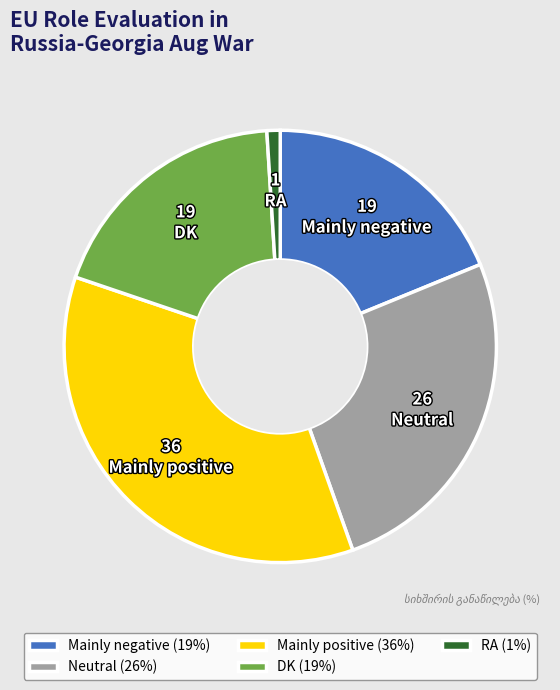

Is there a majority slice in this chart?

No